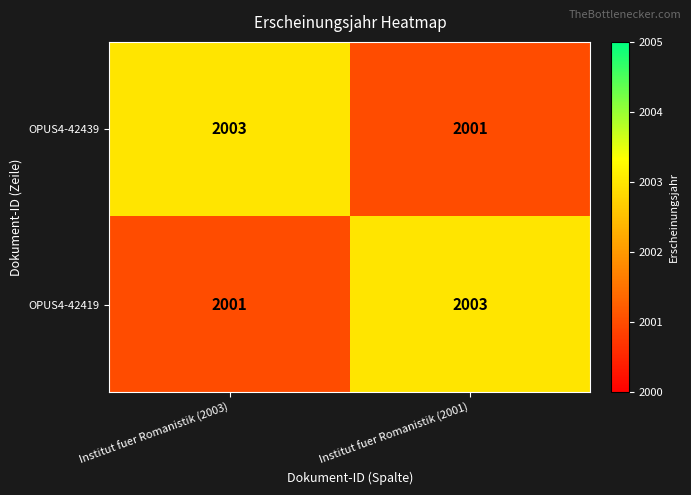

How many series are shown in this chart?

2